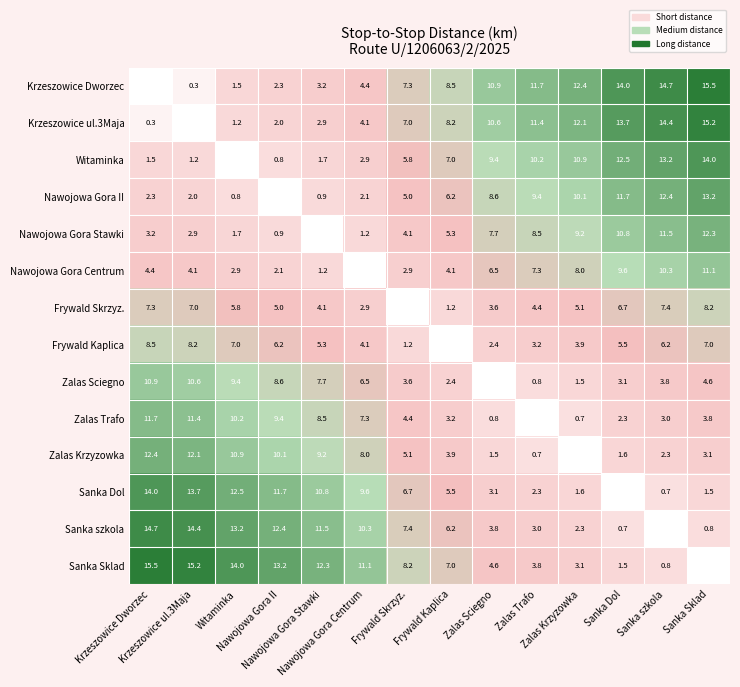

Count the number of data series in this chart.

14